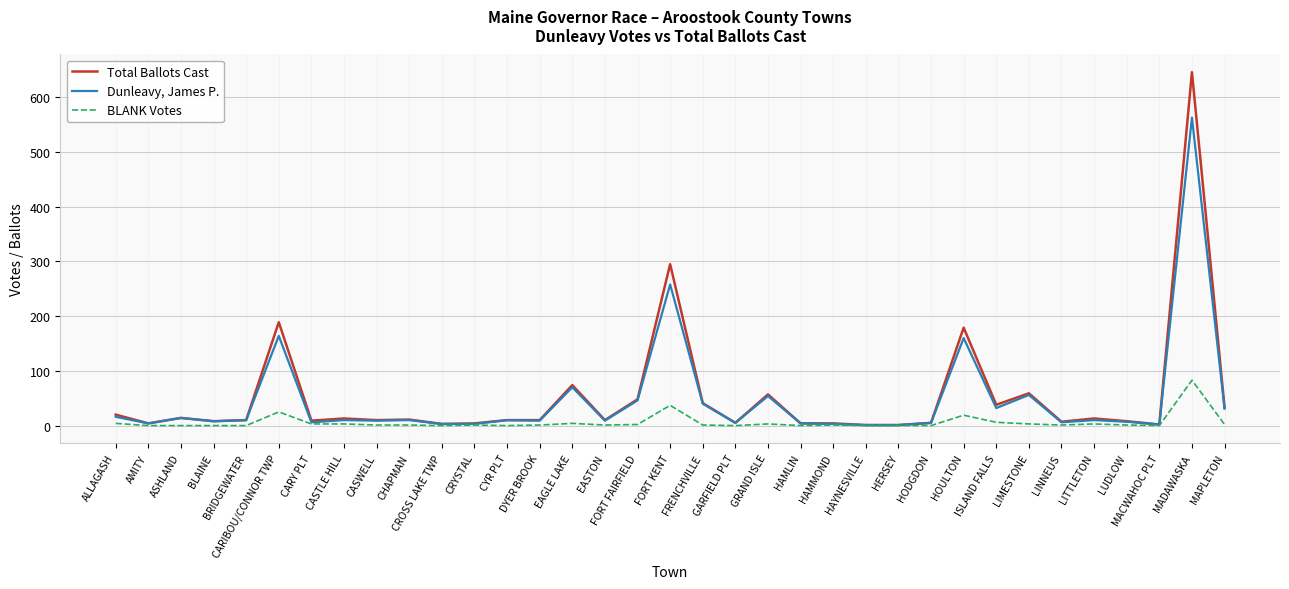

Rank the series at LINNEUS from highest to lowest value.

Total Ballots Cast, Dunleavy, James P., BLANK Votes